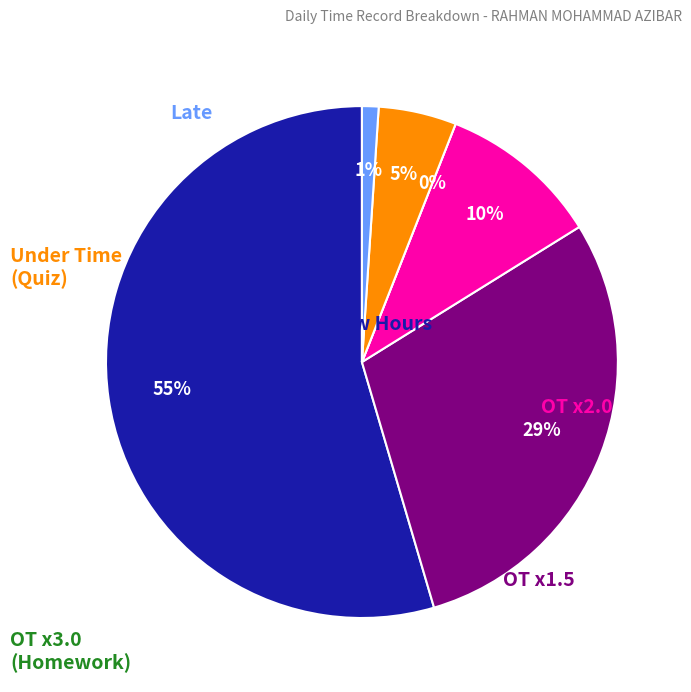

Which slice represents more than half of the pie?

Low